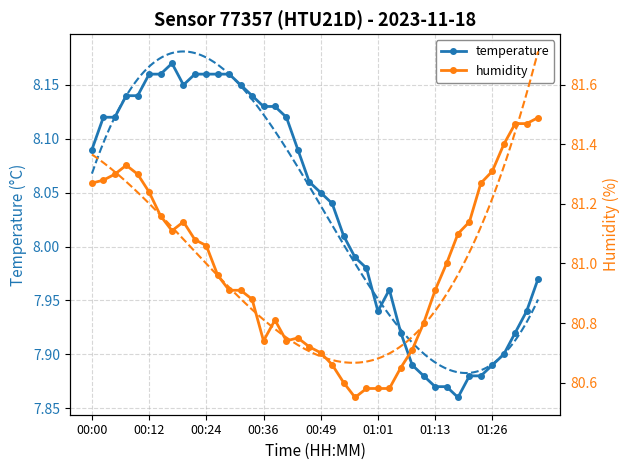

True or false: temperature has more than 1 points higher than both neighbors.

True